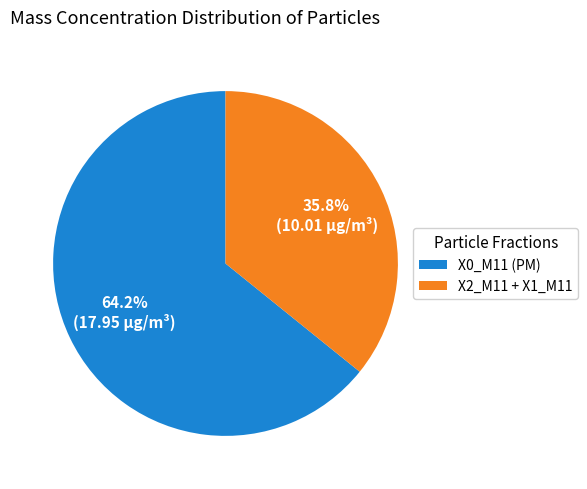

What is the ratio of the value at X2_M11 + X1_M11 to the value at X0_M11 (PM)?

0.6